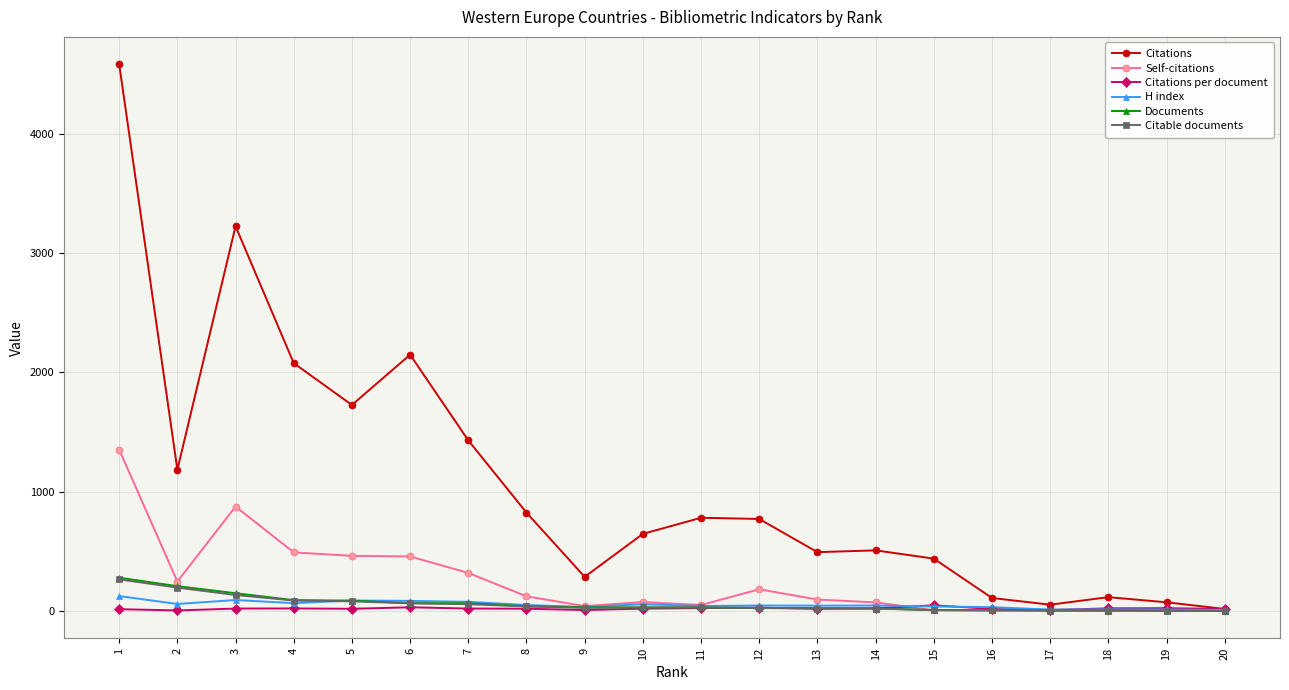

Count the number of categories in the chart.

20